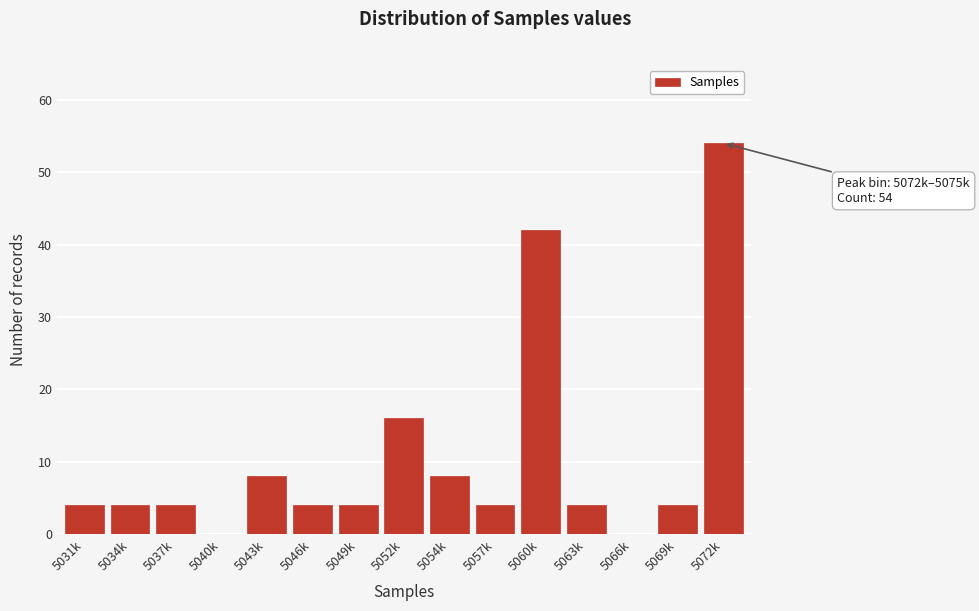

Reading left to right, transcribe all the data shown in this chart.

5031k=4	5034k=4	5037k=4	5040k=0	5043k=8	5046k=4	5049k=4	5052k=16	5054k=8	5057k=4	5060k=42	5063k=4	5066k=0	5069k=4	5072k=54